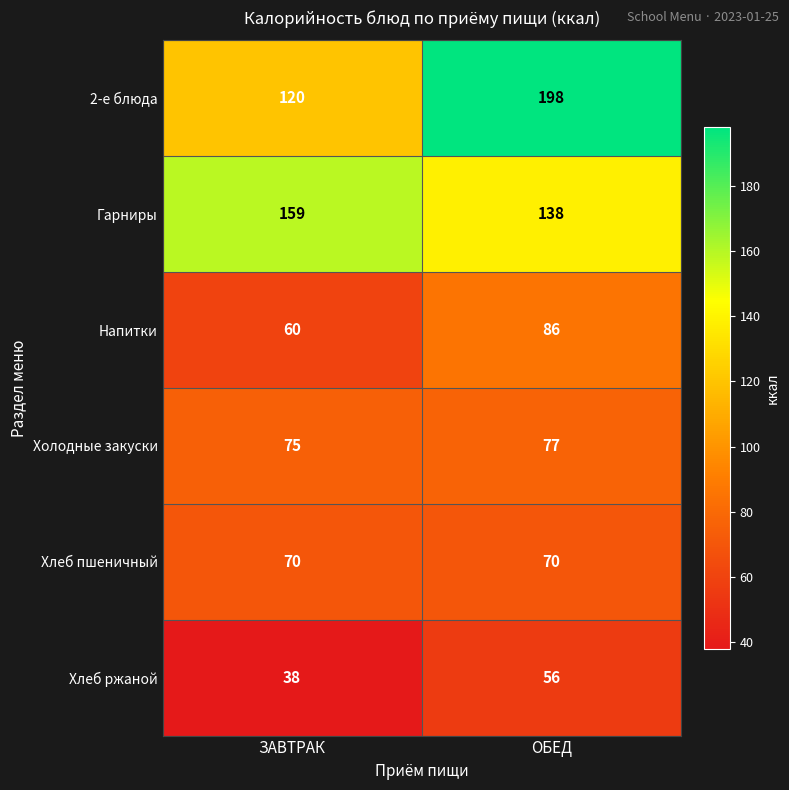

The value of Гарниры at ОБЕД is 83. True or false?

False